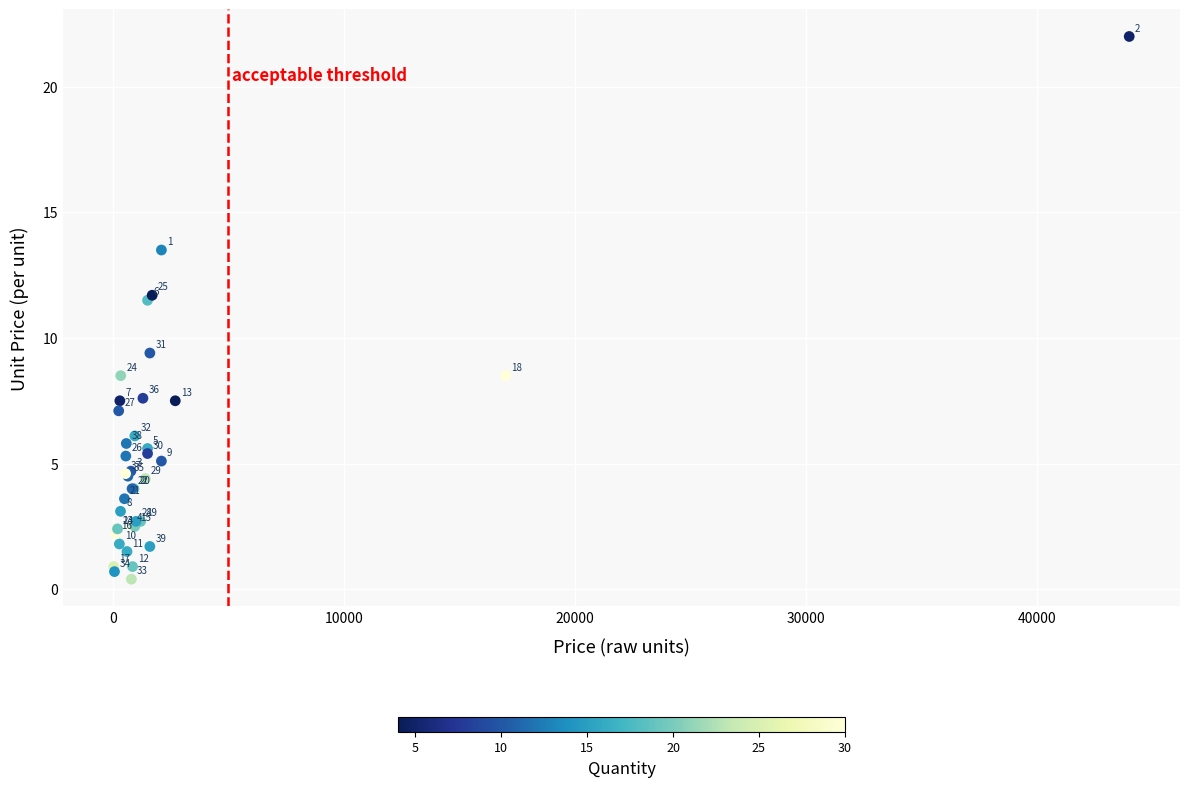

What Y value in the scatter plot is closest to 11?

11.5